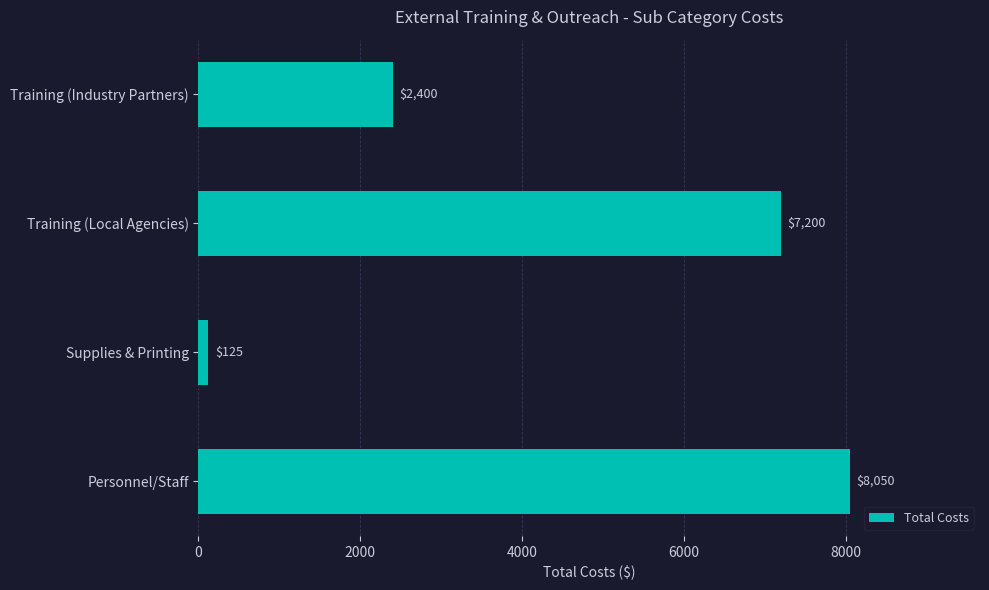

What is the change in value from Supplies & Printing to Training (Local Agencies)?

+7075